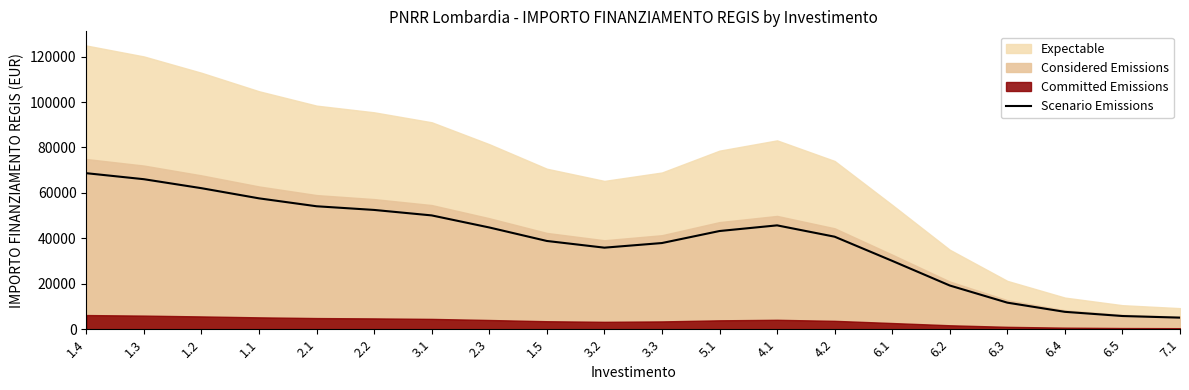

What is the label of the 3rd point from the right?

6.4